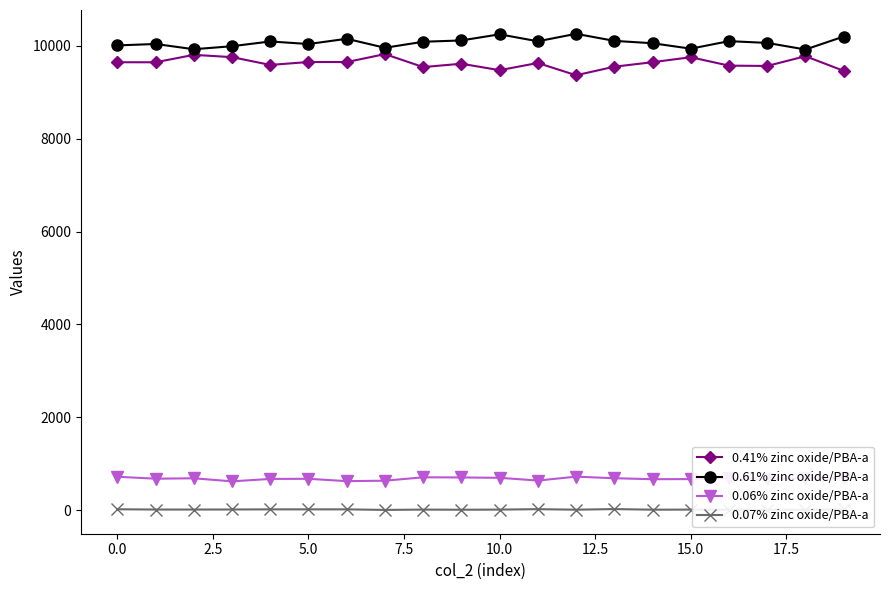

True or false: 0.61% zinc oxide/PBA-a and 0.07% zinc oxide/PBA-a cross at least once.

False